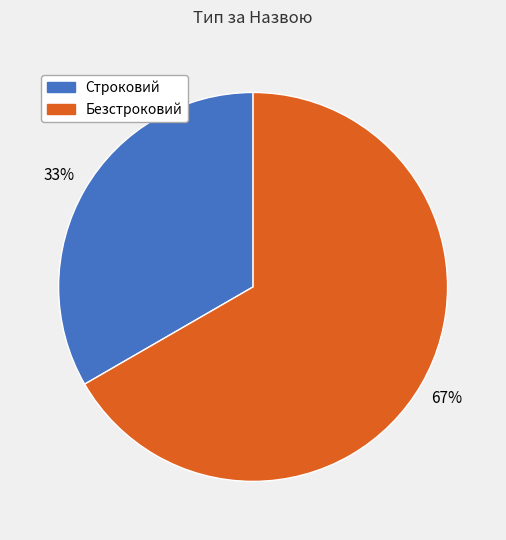

Is the sum of Безстроковий and Строковий greater than half?

Yes